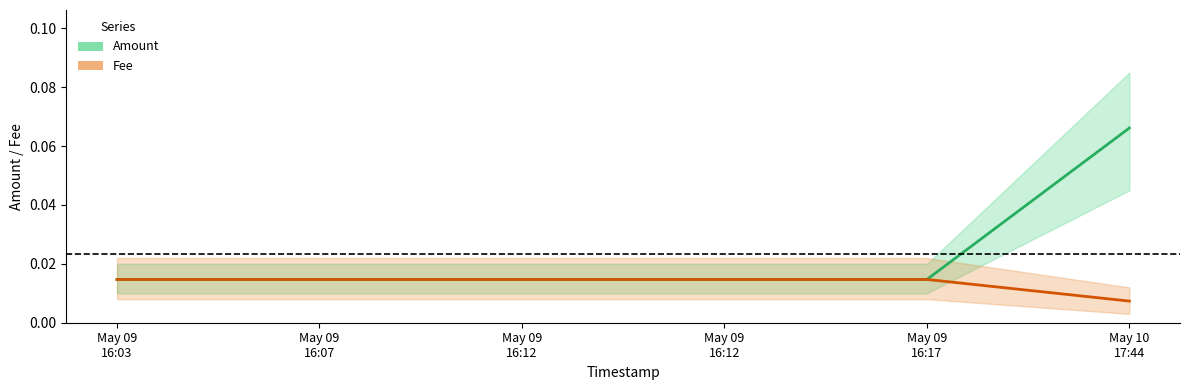

True or false: Fee and Amount cross at least once.

False